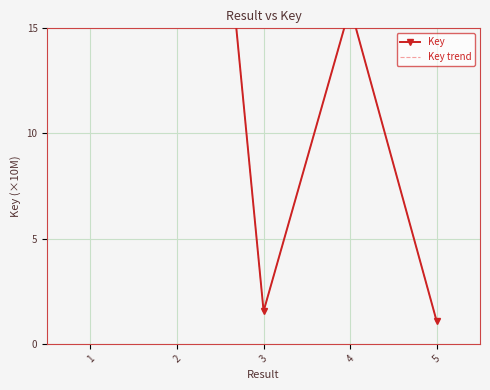

How many lines are shown in the chart?

2